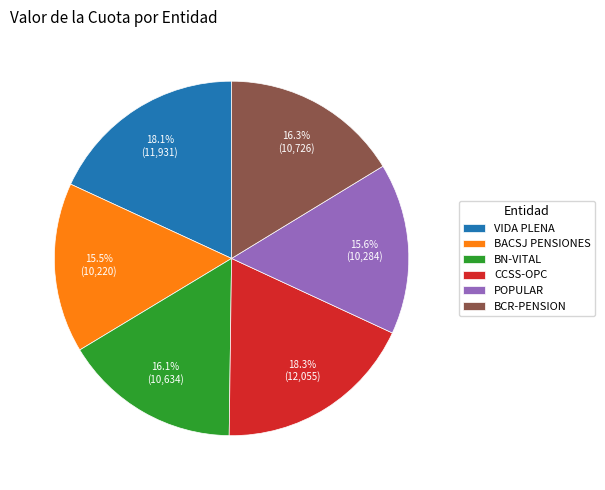

Approximately how many times larger is the value at BN-VITAL compared to BCR-PENSION?

1.0